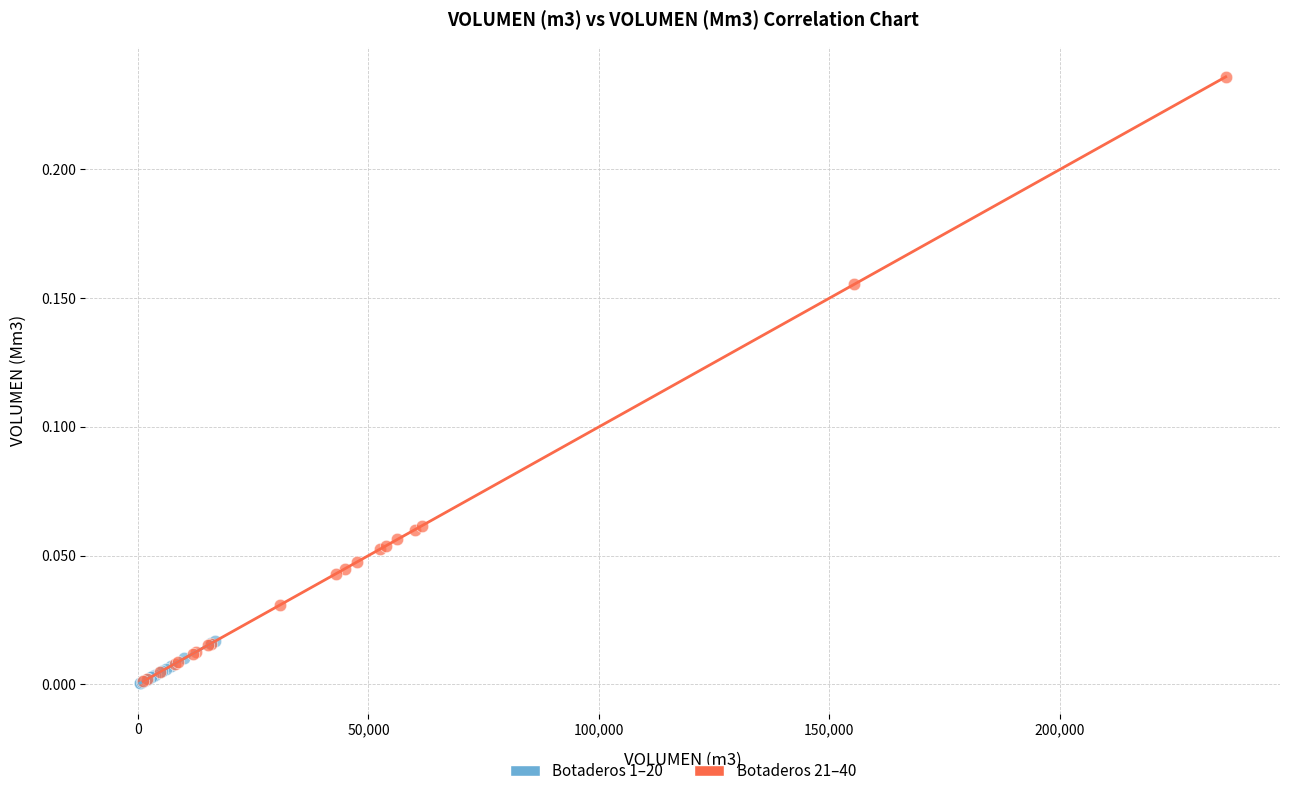

Which series reaches the maximum Y coordinate?

Botaderos 21–40